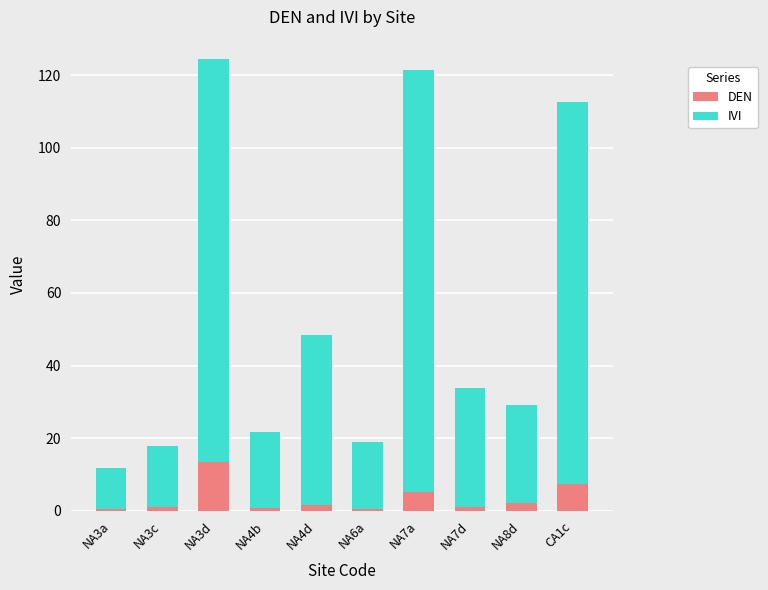

Count the number of categories in the chart.

10